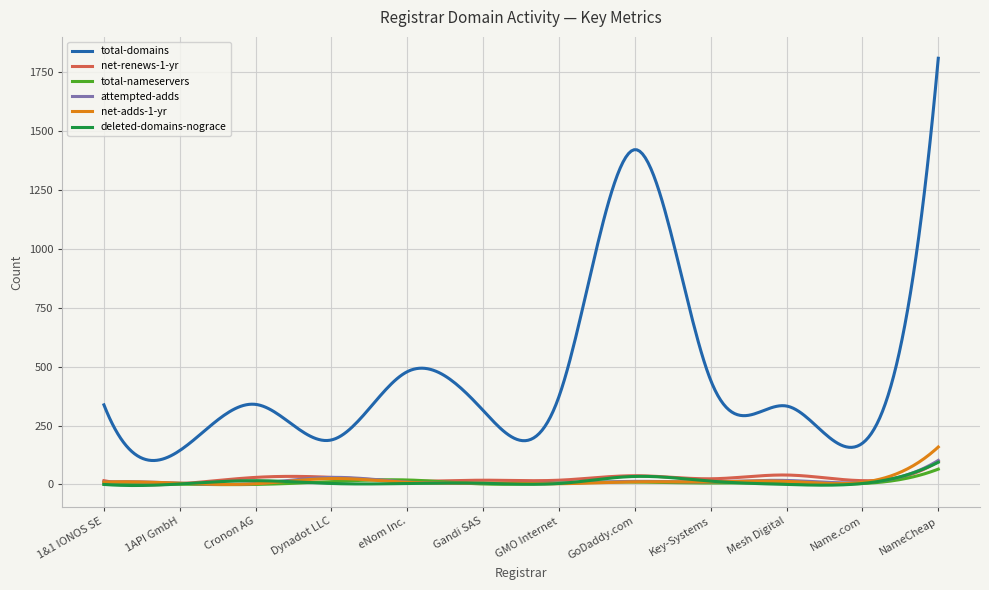

Which series has the largest total across all categories?

total-domains